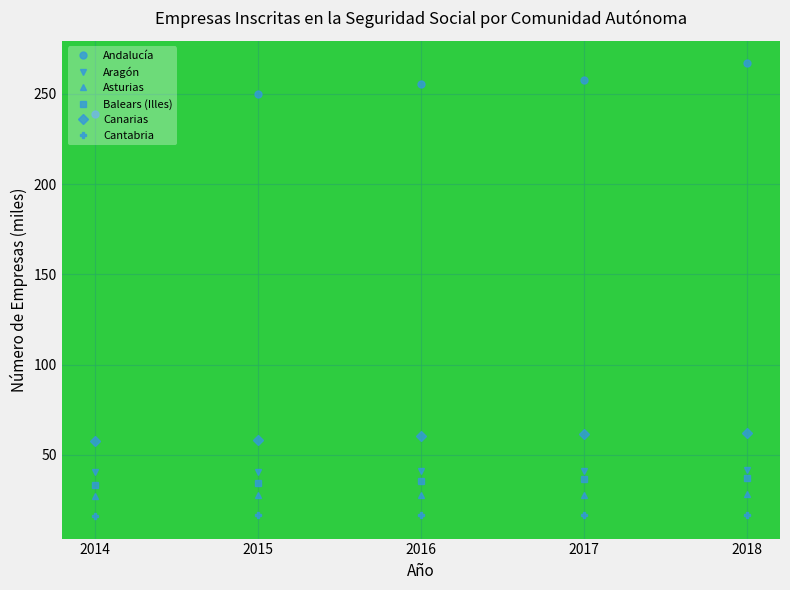

What is the smallest value displayed?

16.2